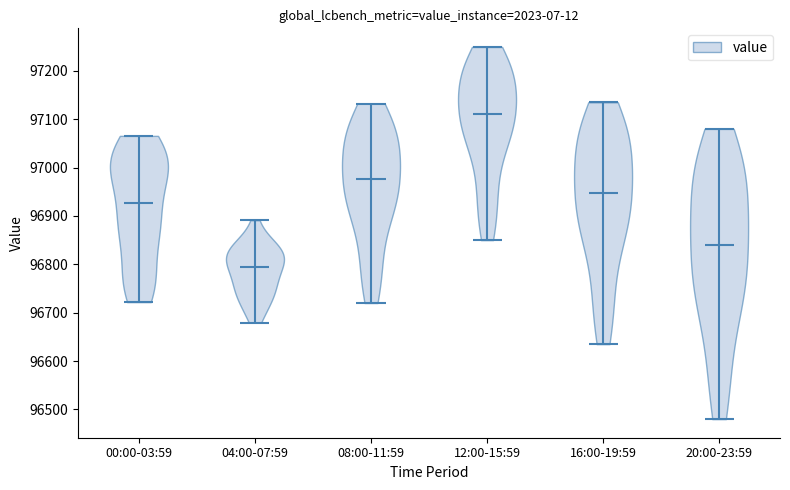

Which violin has the highest median line?

12:00-15:59